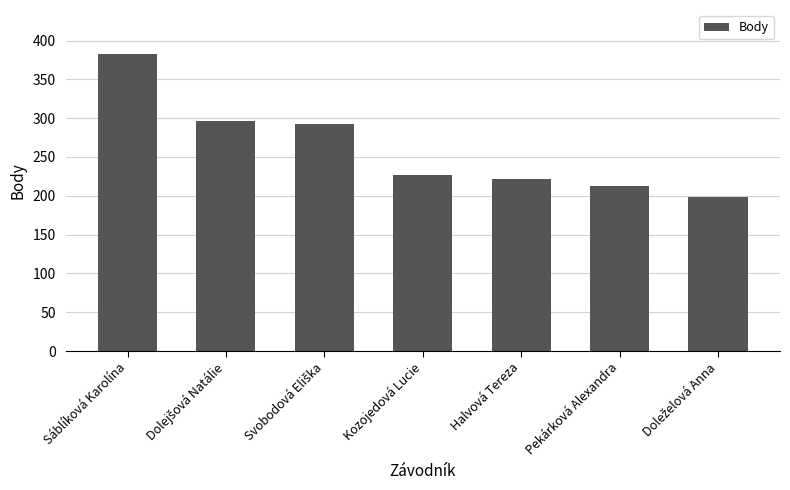

Is it true that the value at Pekárková Alexandra is 94?

False